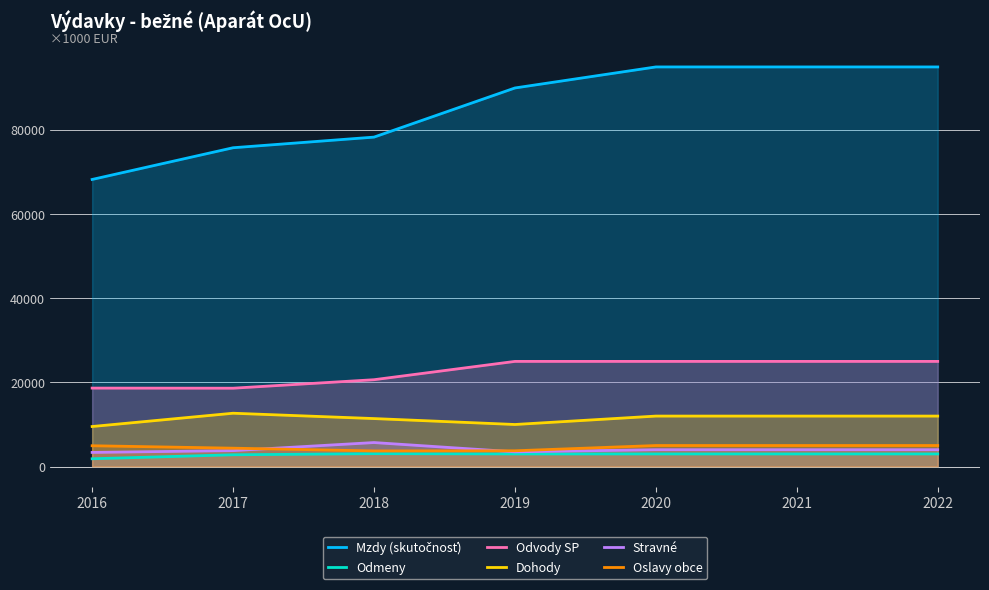

Reading left to right, extract all data points from this chart.

Mzdy (skutočnosť): 2016=68252	2017=75791	2018=78318	2019=90000	2020=95000	2021=95000	2022=95000
Odmeny: 2016=1853	2017=2800	2018=3063	2019=3000	2020=3000	2021=3000	2022=3000
Odvody SP: 2016=18655	2017=18629	2018=20647	2019=25000	2020=25000	2021=25000	2022=25000
Dohody: 2016=9520	2017=12678	2018=11409	2019=10000	2020=12000	2021=12000	2022=12000
Stravné: 2016=3360	2017=3788	2018=5708	2019=3500	2020=4000	2021=4000	2022=4000
Oslavy obce: 2016=4949	2017=4370	2018=3713	2019=3750	2020=5000	2021=5000	2022=5000